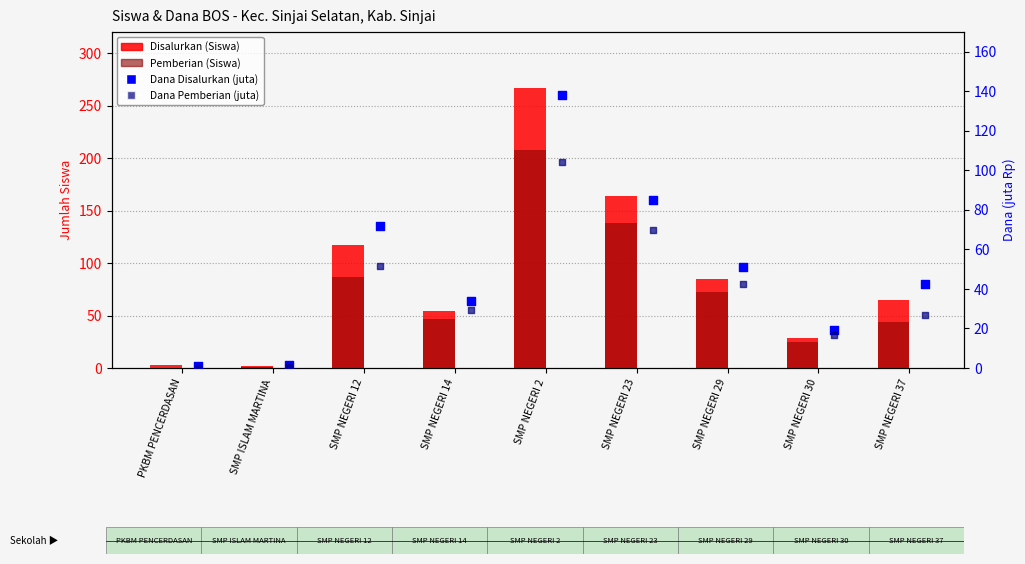

Which series has the largest total across all categories?

Disalurkan (Siswa)